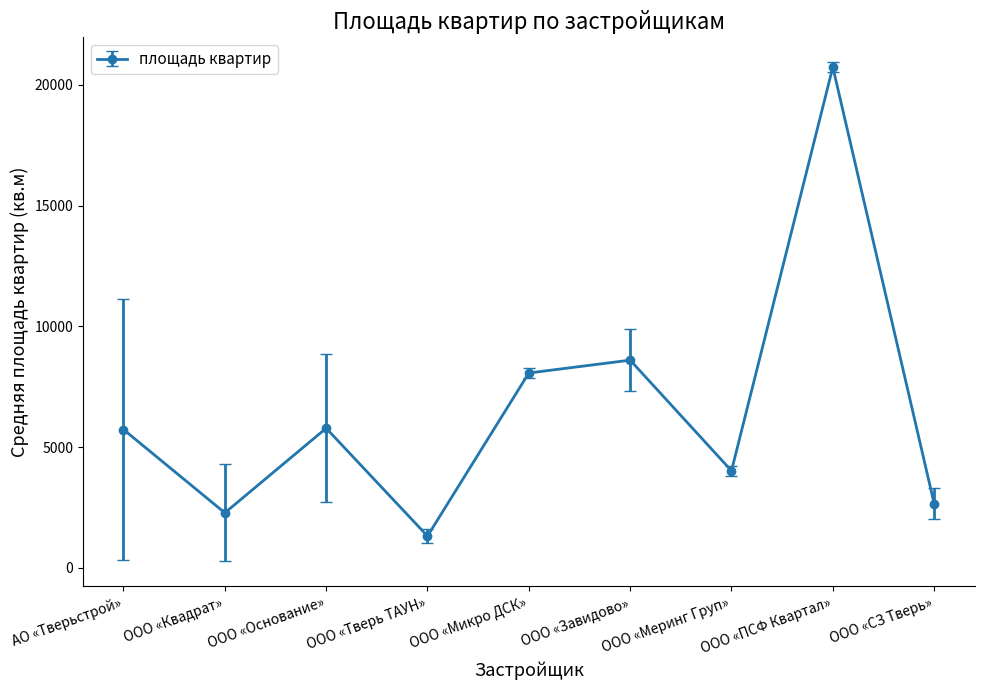

Which label corresponds to the largest value in the chart?

ООО «ПСФ Квартал»